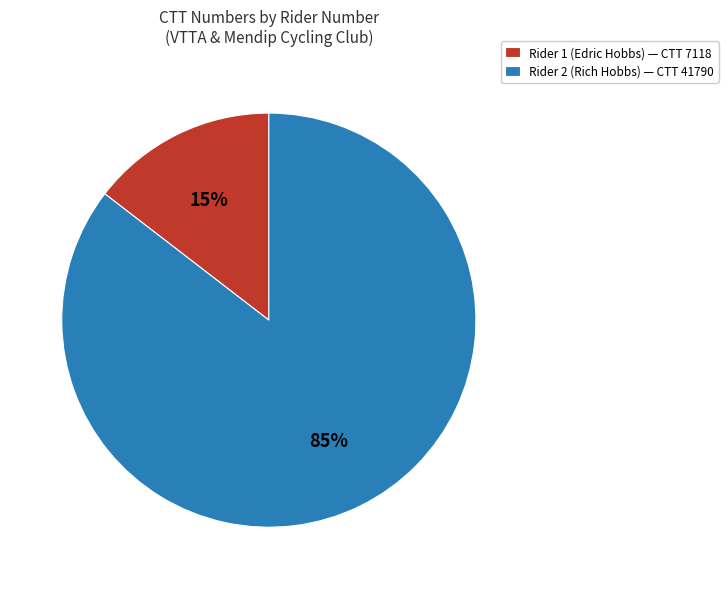

Is the sum of Rider 2 (Rich Hobbs) — CTT 41790 and Rider 1 (Edric Hobbs) — CTT 7118 greater than half?

Yes